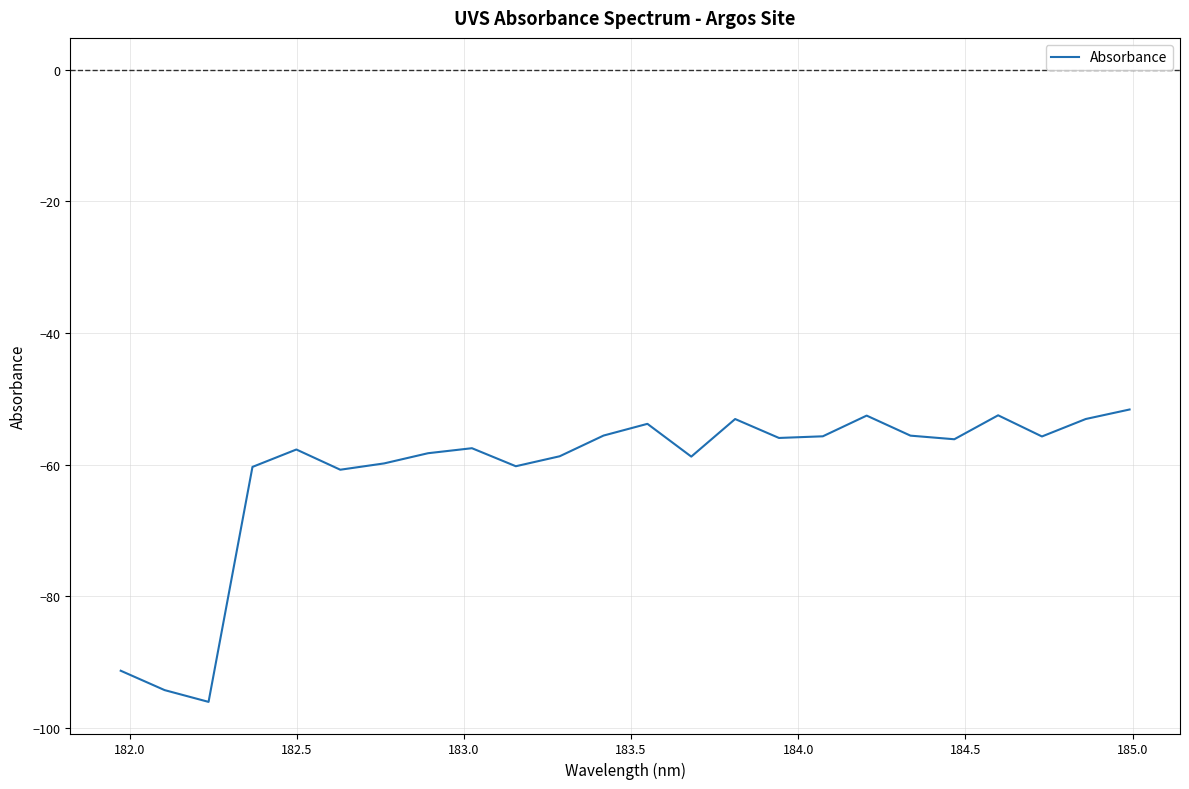

What is the smallest value displayed?

-96.0